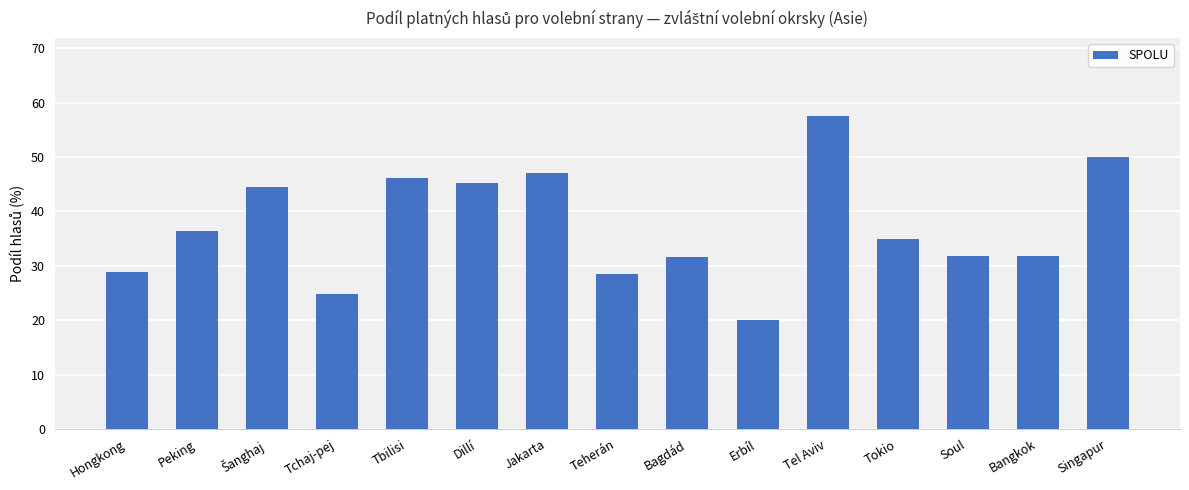

Read the value at Tel Aviv.

57.5